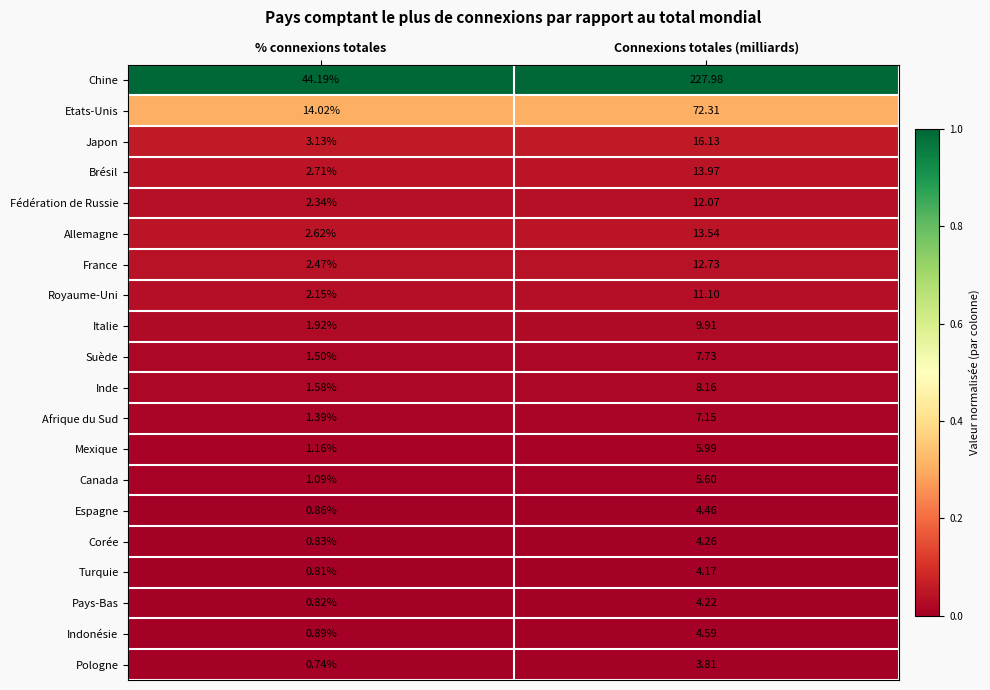

At which category is the sum across all series the highest?

Connexions totales (milliards)